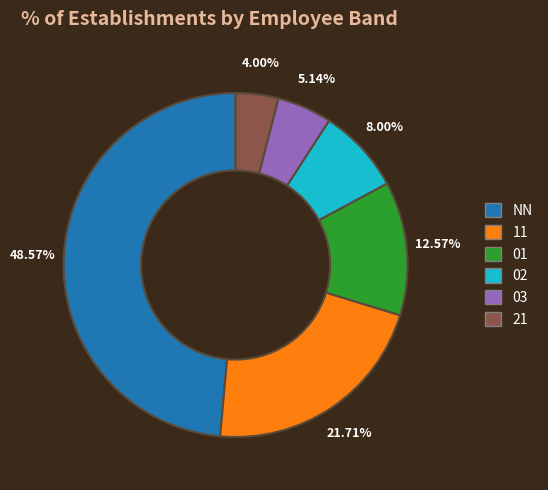

What is the largest slice in the pie chart?

NN